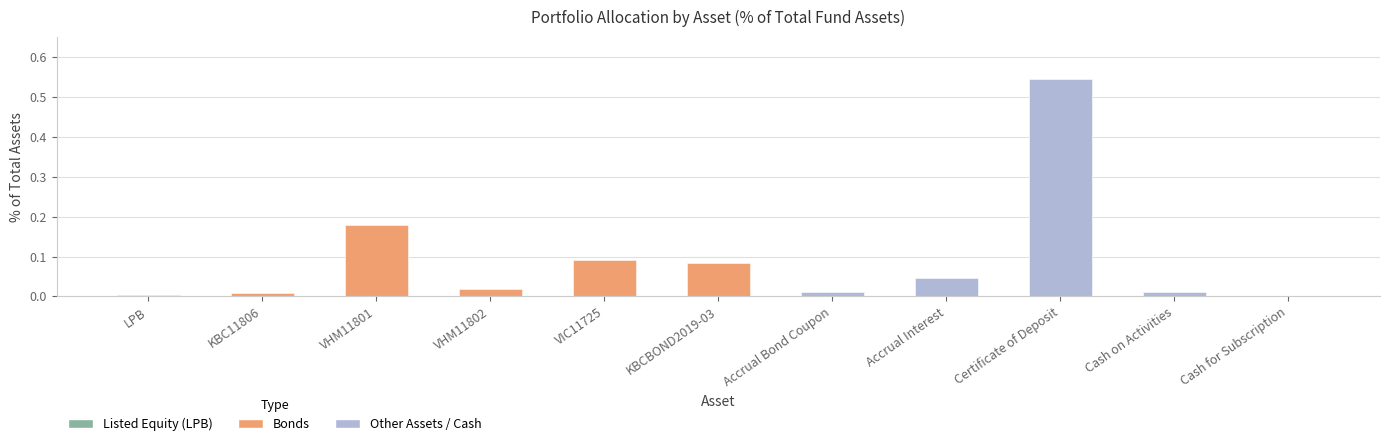

Reading left to right, transcribe all the data shown in this chart.

0.0	0.0	0.2	0.0	0.1	0.1	0.0	0.0	0.5	0.0	0.0